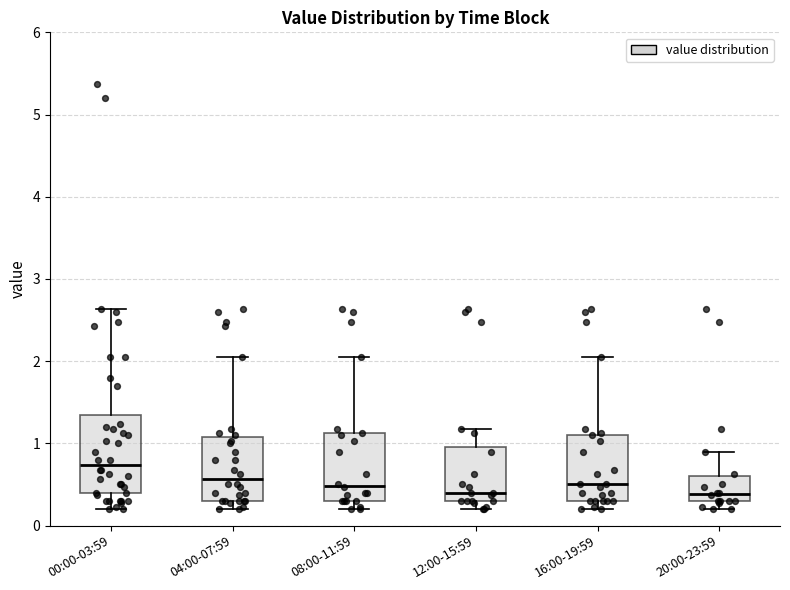

Reading left to right, read every box against the y-axis: the position of its median line, the range the box covers, and the ends of its whiskers. The values are not printed on the chart, so give them approximately, as read against the axis.

00:00-03:59: median 0.7, box 0.4 to 1.3, whiskers 0.2 to 2.6
04:00-07:59: median 0.6, box 0.3 to 1.1, whiskers 0.2 to 2.1
08:00-11:59: median 0.5, box 0.3 to 1.1, whiskers 0.2 to 2.1
12:00-15:59: median 0.4, box 0.3 to 1.0, whiskers 0.2 to 1.2
16:00-19:59: median 0.5, box 0.3 to 1.1, whiskers 0.2 to 2.1
20:00-23:59: median 0.4, box 0.3 to 0.6, whiskers 0.2 to 0.9